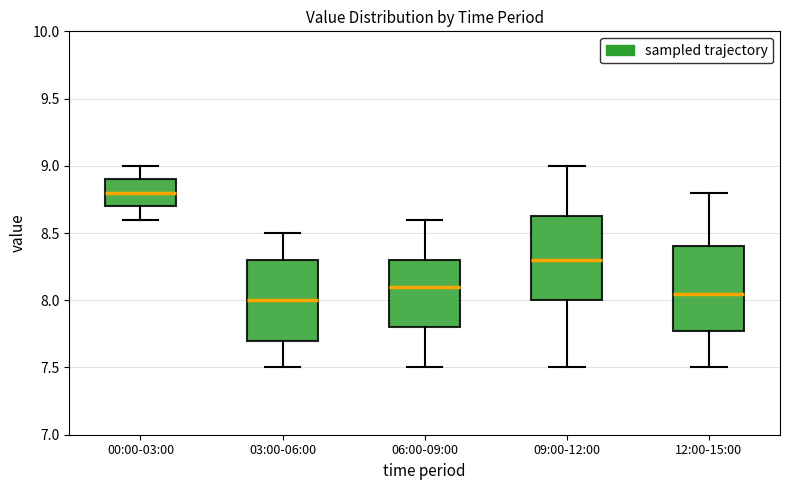

Reading left to right, read every box against the y-axis: the position of its median line, the range the box covers, and the ends of its whiskers. The values are not printed on the chart, so give them approximately, as read against the axis.

00:00-03:00: median 8.80, box 8.70 to 8.90, whiskers 8.60 to 9.00
03:00-06:00: median 8.00, box 7.70 to 8.30, whiskers 7.50 to 8.50
06:00-09:00: median 8.10, box 7.80 to 8.30, whiskers 7.50 to 8.60
09:00-12:00: median 8.30, box 8.00 to 8.65, whiskers 7.50 to 9.00
12:00-15:00: median 8.05, box 7.80 to 8.40, whiskers 7.50 to 8.80